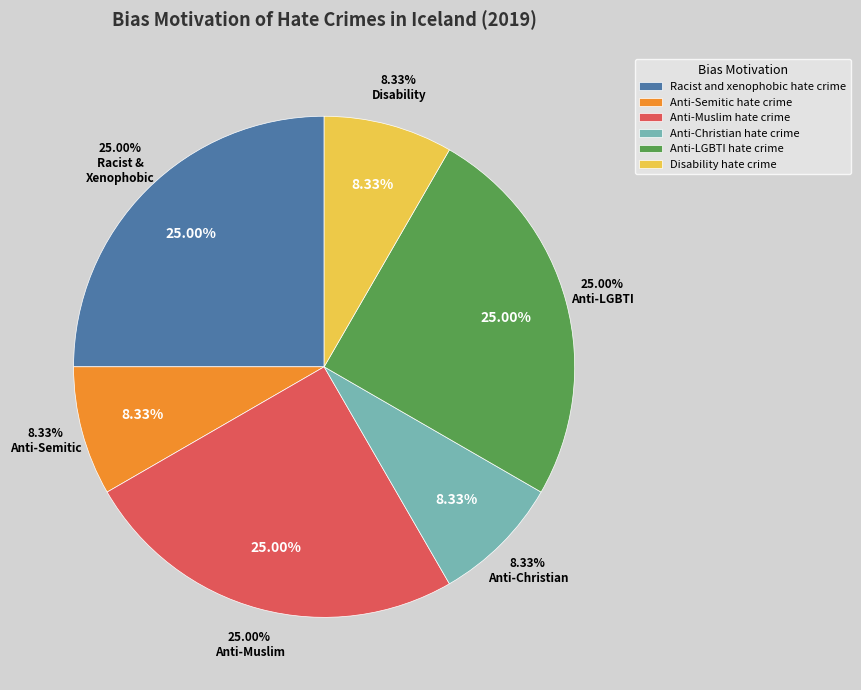

What is the change in value from Racist and xenophobic hate crime to Anti-Christian hate crime?

-2